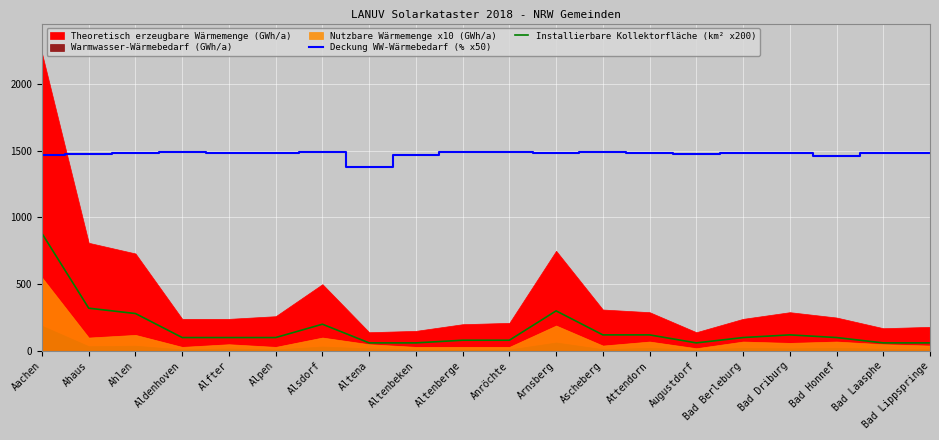

What is the label of the 17th point from the right?

Aldenhoven